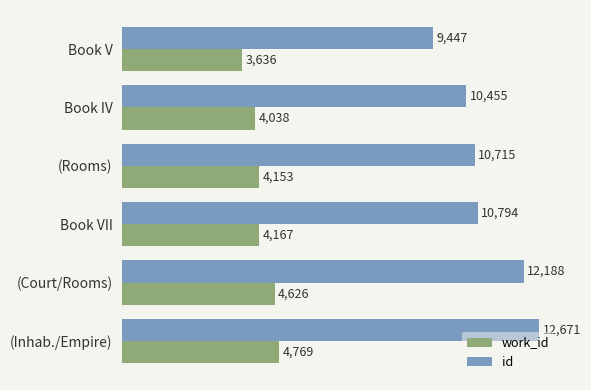

Between Book V and (Rooms), which series saw the biggest shift?

id